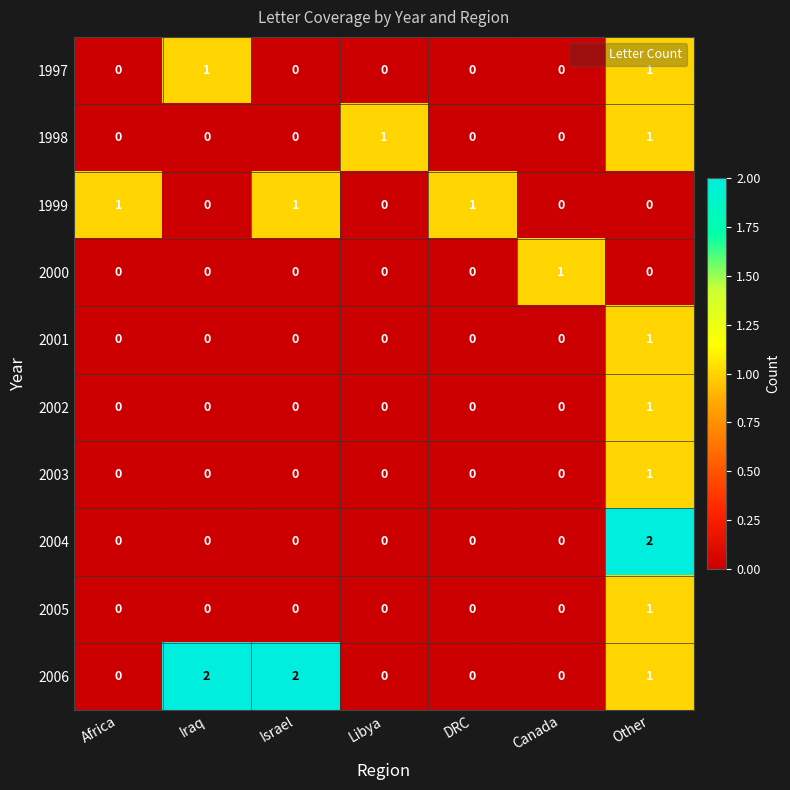

At how many categories does at least one series exceed 0?

7